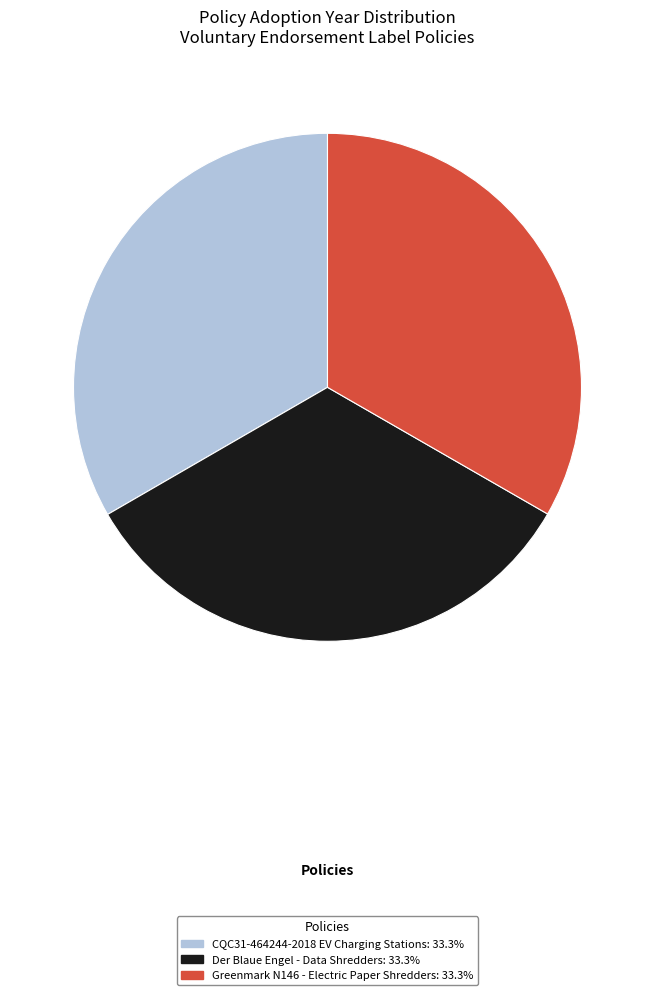

Combined, do Greenmark N146 - Electric Paper Shredders: 33.3% and Der Blaue Engel - Data Shredders: 33.3% account for over 50%?

Yes